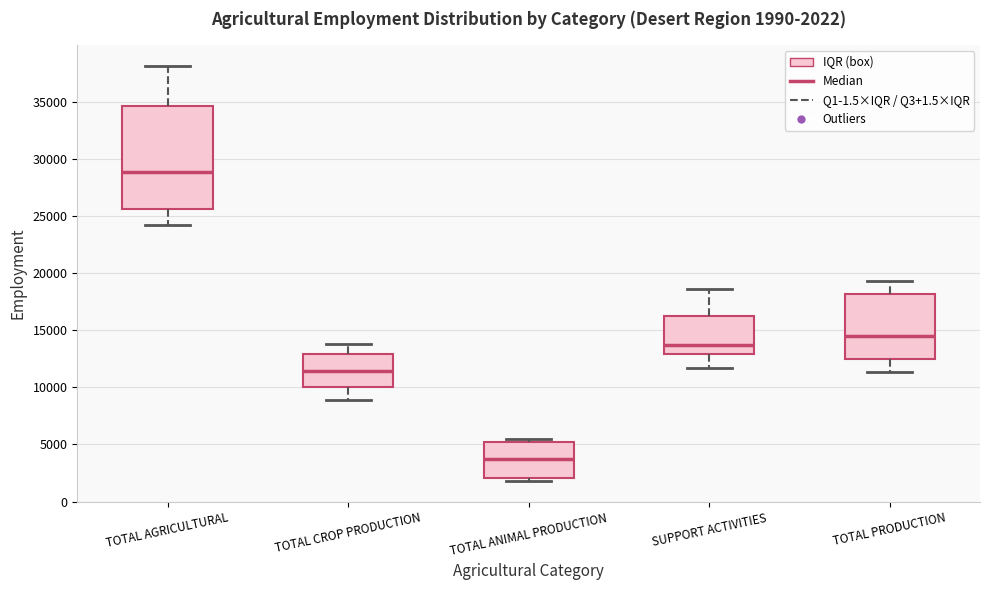

Comparing the boxes themselves (not the whiskers), which one is the tallest?

TOTAL AGRICULTURAL